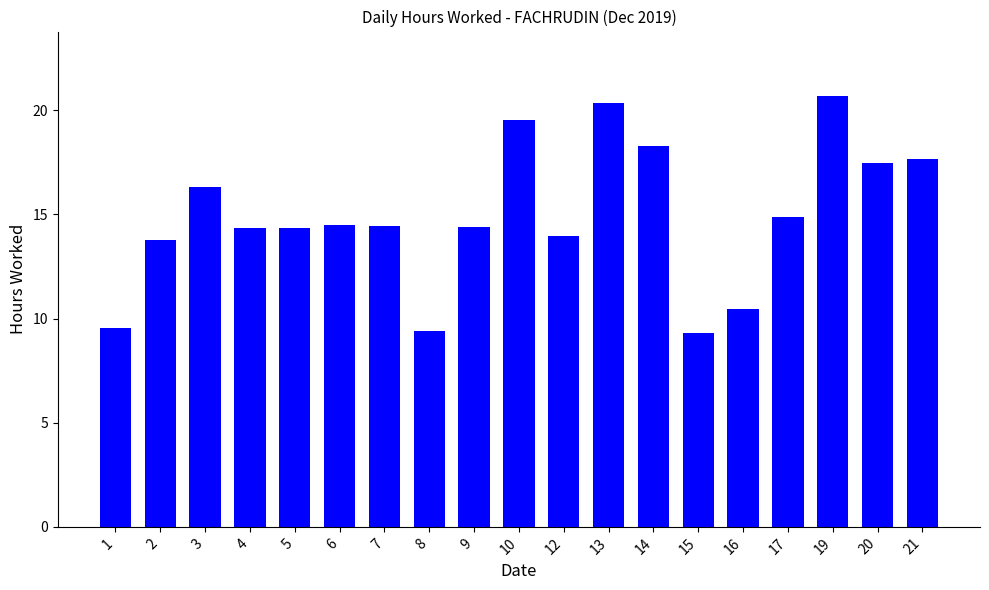

The chart shows a value of 14.3 at 4. True or false?

True